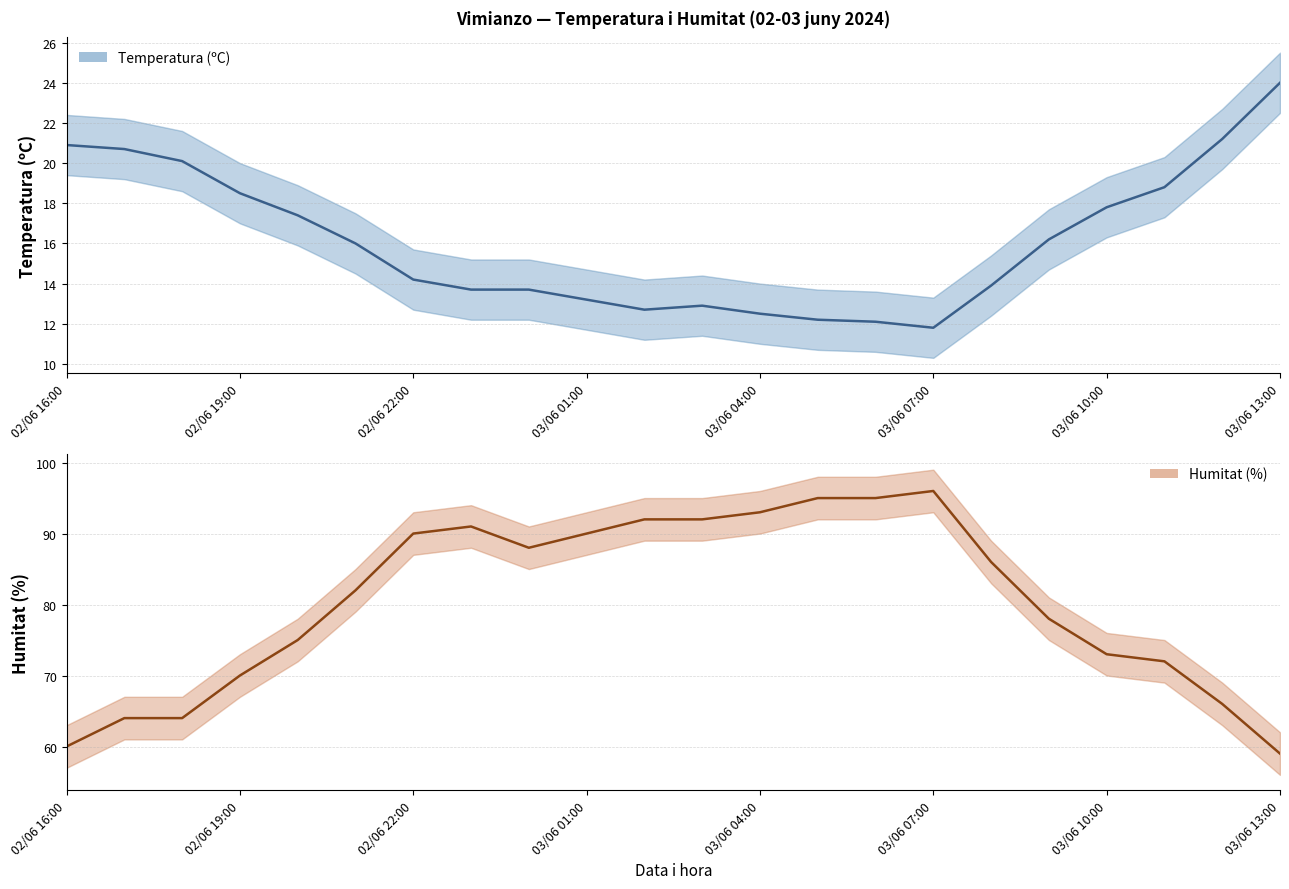

True or false: Temperatura (ºC) has a value of 24.0 at 03/06 13:00.

True